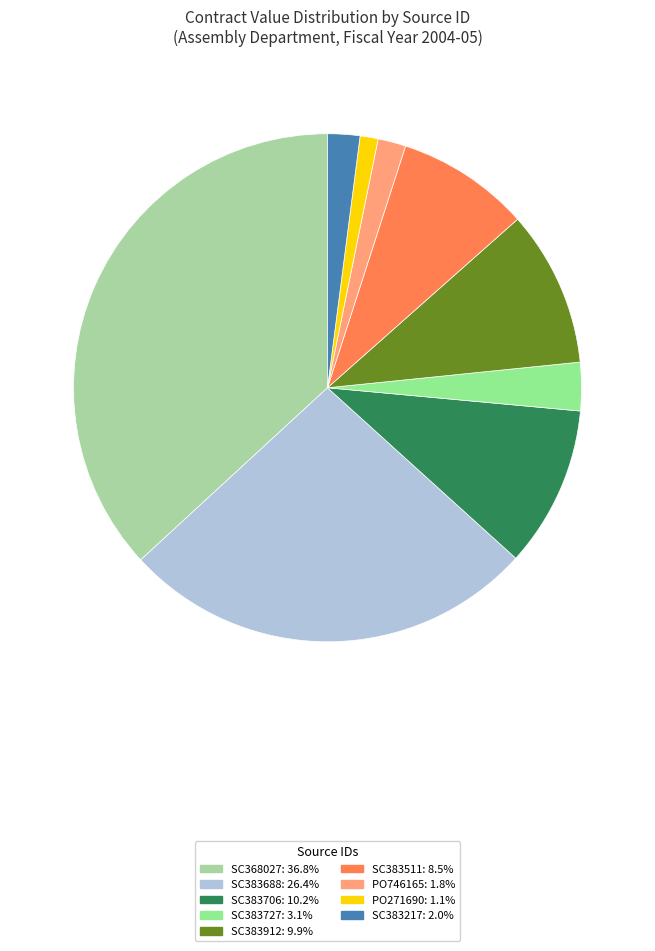

Between SC383217 and SC368027, which is larger?

SC368027